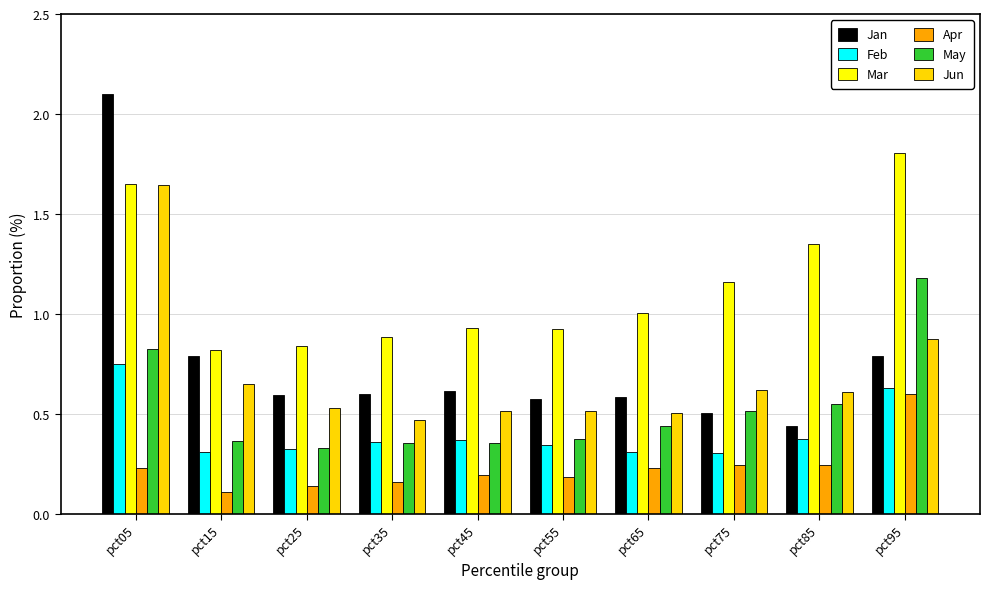

How many bars are there in each group?

6